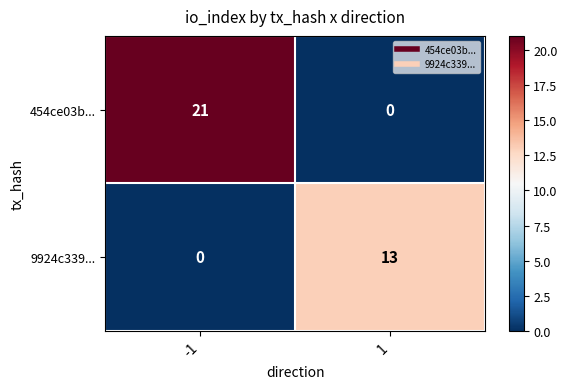

What is the total value across all series at 1?

13